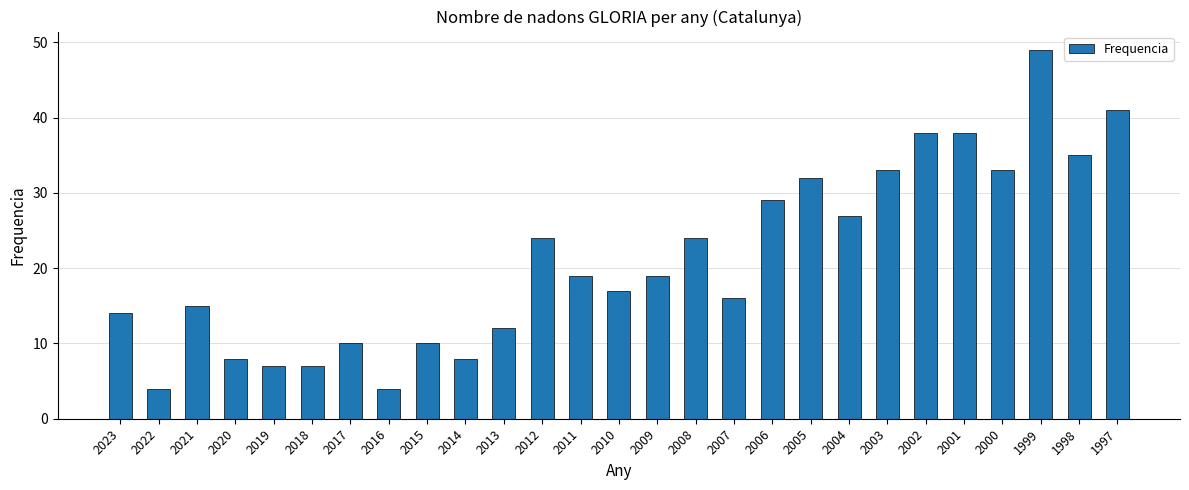

Between 2010 and 2007, which is larger?

2010